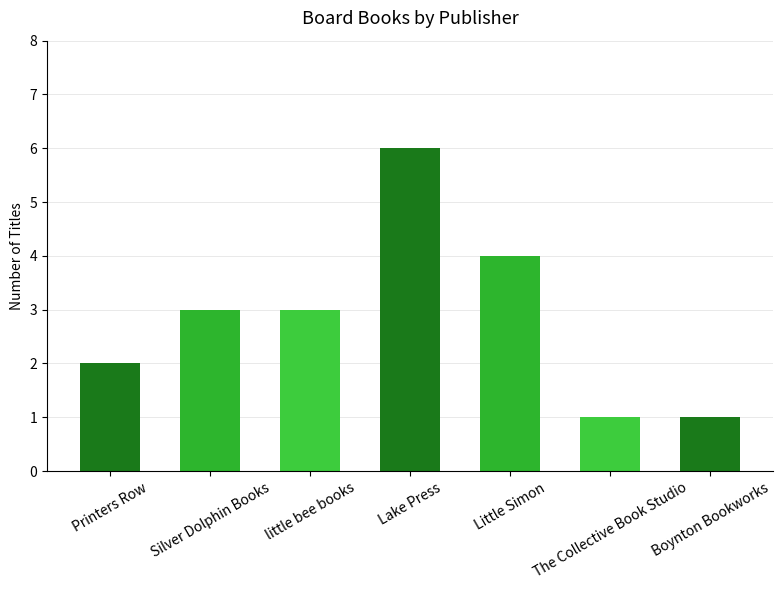

Between Little Simon and Boynton Bookworks, which is larger?

Little Simon